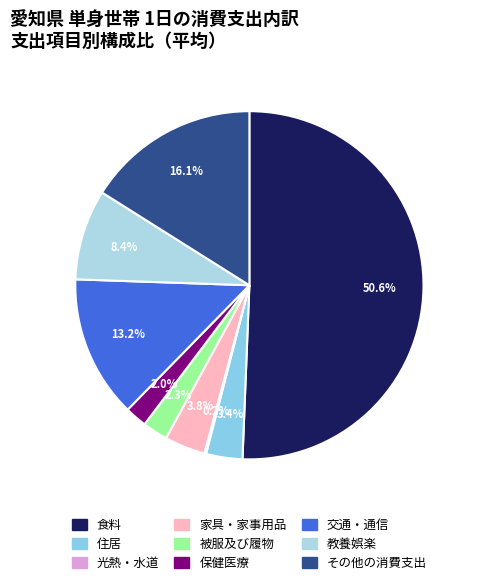

Rank the categories by value from highest to lowest.

食料, その他の消費支出, 交通・通信, 教養娯楽, 家具・家事用品, 住居, 被服及び履物, 保健医療, 光熱・水道